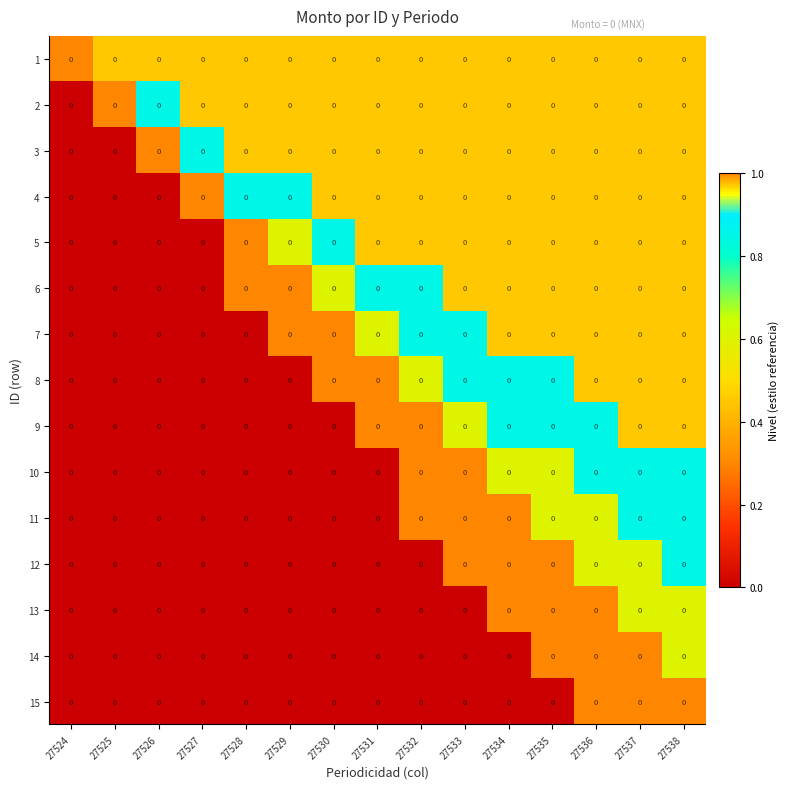

Reading right to left, transcribe all the data shown in this chart.

1: 27538=0.0	27537=0.0	27536=0.0	27535=0.0	27534=0.0	27533=0.0	27532=0.0	27531=0.0	27530=0.0	27529=0.0	27528=0.0	27527=0.0	27526=0.0	27525=0.0	27524=0.0
2: 27538=0.0	27537=0.0	27536=0.0	27535=0.0	27534=0.0	27533=0.0	27532=0.0	27531=0.0	27530=0.0	27529=0.0	27528=0.0	27527=0.0	27526=0.0	27525=0.0	27524=0.0
3: 27538=0.0	27537=0.0	27536=0.0	27535=0.0	27534=0.0	27533=0.0	27532=0.0	27531=0.0	27530=0.0	27529=0.0	27528=0.0	27527=0.0	27526=0.0	27525=0.0	27524=0.0
4: 27538=0.0	27537=0.0	27536=0.0	27535=0.0	27534=0.0	27533=0.0	27532=0.0	27531=0.0	27530=0.0	27529=0.0	27528=0.0	27527=0.0	27526=0.0	27525=0.0	27524=0.0
5: 27538=0.0	27537=0.0	27536=0.0	27535=0.0	27534=0.0	27533=0.0	27532=0.0	27531=0.0	27530=0.0	27529=0.0	27528=0.0	27527=0.0	27526=0.0	27525=0.0	27524=0.0
6: 27538=0.0	27537=0.0	27536=0.0	27535=0.0	27534=0.0	27533=0.0	27532=0.0	27531=0.0	27530=0.0	27529=0.0	27528=0.0	27527=0.0	27526=0.0	27525=0.0	27524=0.0
7: 27538=0.0	27537=0.0	27536=0.0	27535=0.0	27534=0.0	27533=0.0	27532=0.0	27531=0.0	27530=0.0	27529=0.0	27528=0.0	27527=0.0	27526=0.0	27525=0.0	27524=0.0
8: 27538=0.0	27537=0.0	27536=0.0	27535=0.0	27534=0.0	27533=0.0	27532=0.0	27531=0.0	27530=0.0	27529=0.0	27528=0.0	27527=0.0	27526=0.0	27525=0.0	27524=0.0
9: 27538=0.0	27537=0.0	27536=0.0	27535=0.0	27534=0.0	27533=0.0	27532=0.0	27531=0.0	27530=0.0	27529=0.0	27528=0.0	27527=0.0	27526=0.0	27525=0.0	27524=0.0
10: 27538=0.0	27537=0.0	27536=0.0	27535=0.0	27534=0.0	27533=0.0	27532=0.0	27531=0.0	27530=0.0	27529=0.0	27528=0.0	27527=0.0	27526=0.0	27525=0.0	27524=0.0
11: 27538=0.0	27537=0.0	27536=0.0	27535=0.0	27534=0.0	27533=0.0	27532=0.0	27531=0.0	27530=0.0	27529=0.0	27528=0.0	27527=0.0	27526=0.0	27525=0.0	27524=0.0
12: 27538=0.0	27537=0.0	27536=0.0	27535=0.0	27534=0.0	27533=0.0	27532=0.0	27531=0.0	27530=0.0	27529=0.0	27528=0.0	27527=0.0	27526=0.0	27525=0.0	27524=0.0
13: 27538=0.0	27537=0.0	27536=0.0	27535=0.0	27534=0.0	27533=0.0	27532=0.0	27531=0.0	27530=0.0	27529=0.0	27528=0.0	27527=0.0	27526=0.0	27525=0.0	27524=0.0
14: 27538=0.0	27537=0.0	27536=0.0	27535=0.0	27534=0.0	27533=0.0	27532=0.0	27531=0.0	27530=0.0	27529=0.0	27528=0.0	27527=0.0	27526=0.0	27525=0.0	27524=0.0
15: 27538=0.0	27537=0.0	27536=0.0	27535=0.0	27534=0.0	27533=0.0	27532=0.0	27531=0.0	27530=0.0	27529=0.0	27528=0.0	27527=0.0	27526=0.0	27525=0.0	27524=0.0